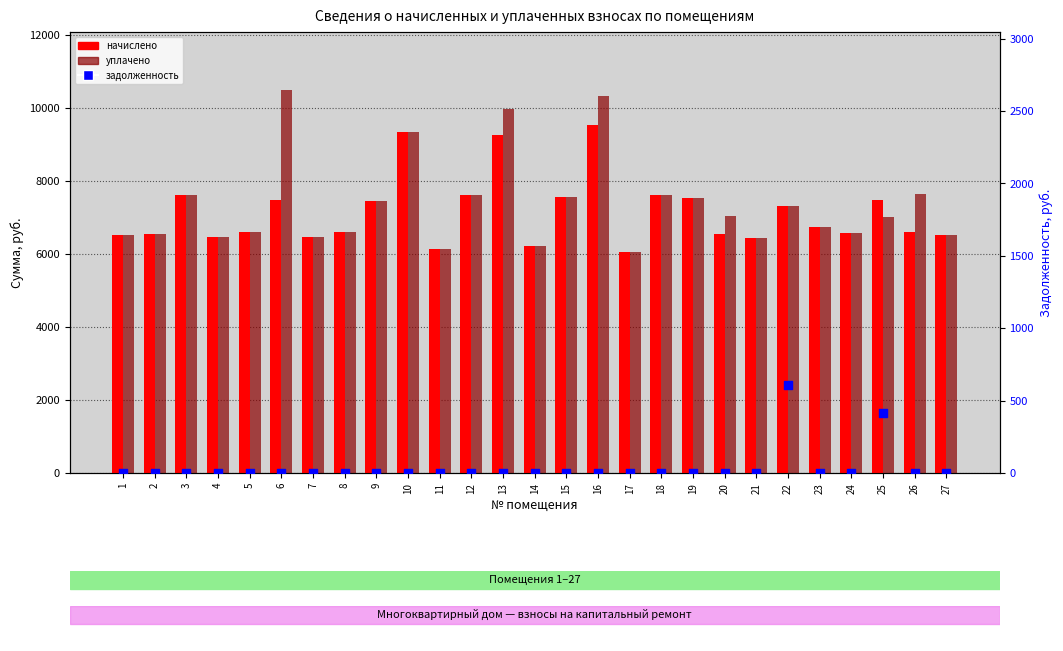

What is the total value across all series at 5?

13209.6